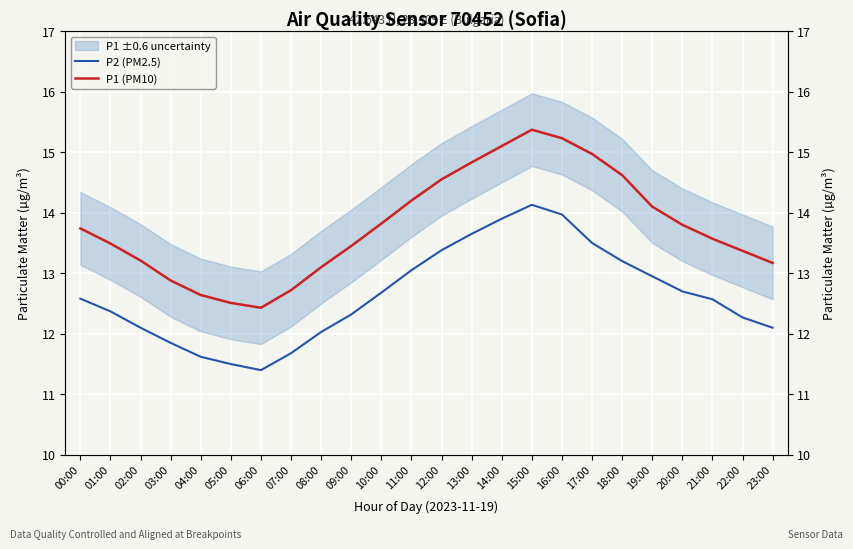

True or false: P1 (PM10) and P2 (PM2.5) cross at least once.

False